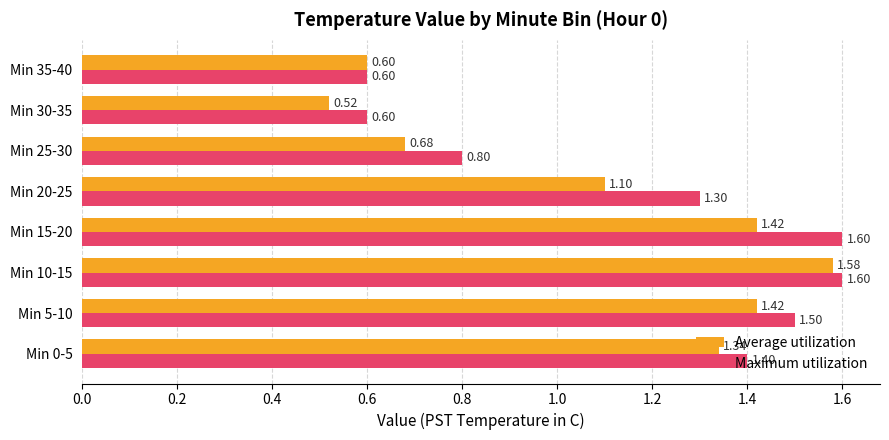

Which label corresponds to the smallest value in the chart?

Min 30-35